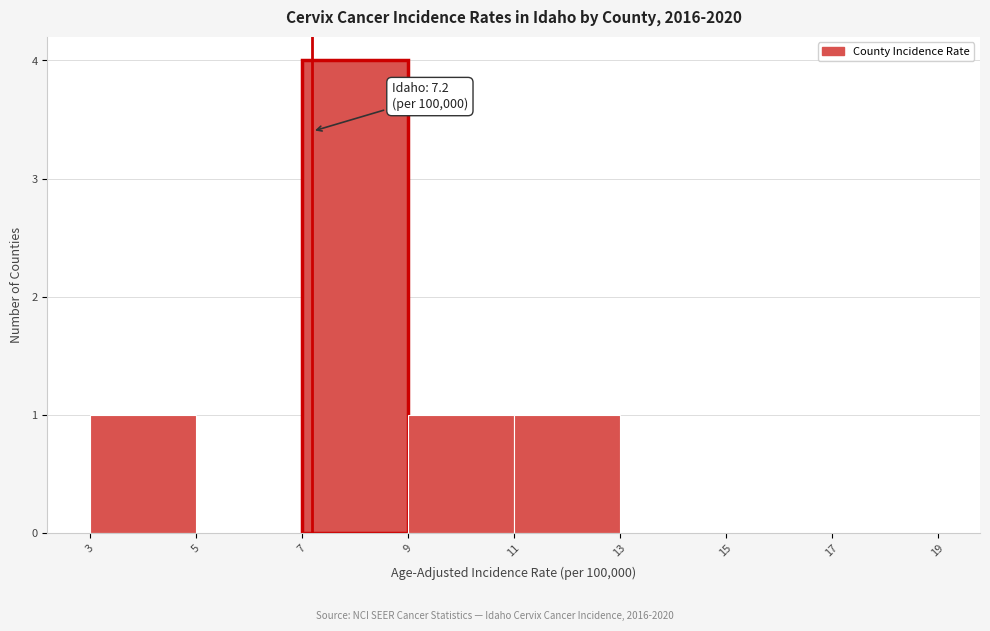

Over which range of the x-axis is the bar tallest?

7 to 9